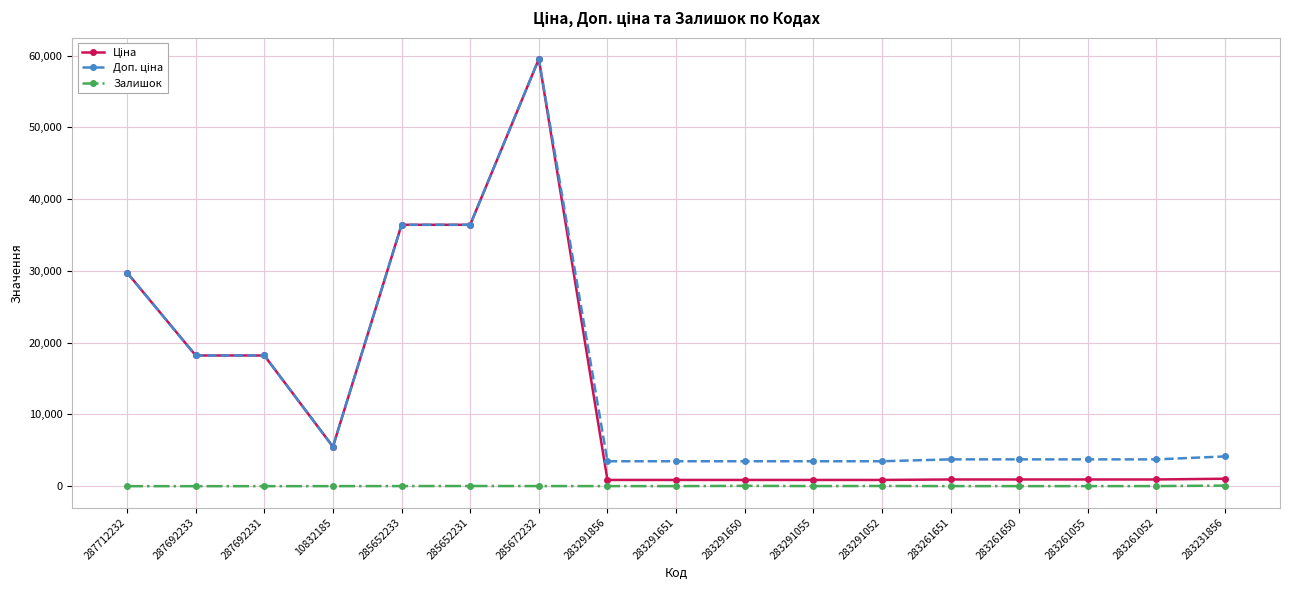

At which category does the chart reach its peak across all series?

285672232